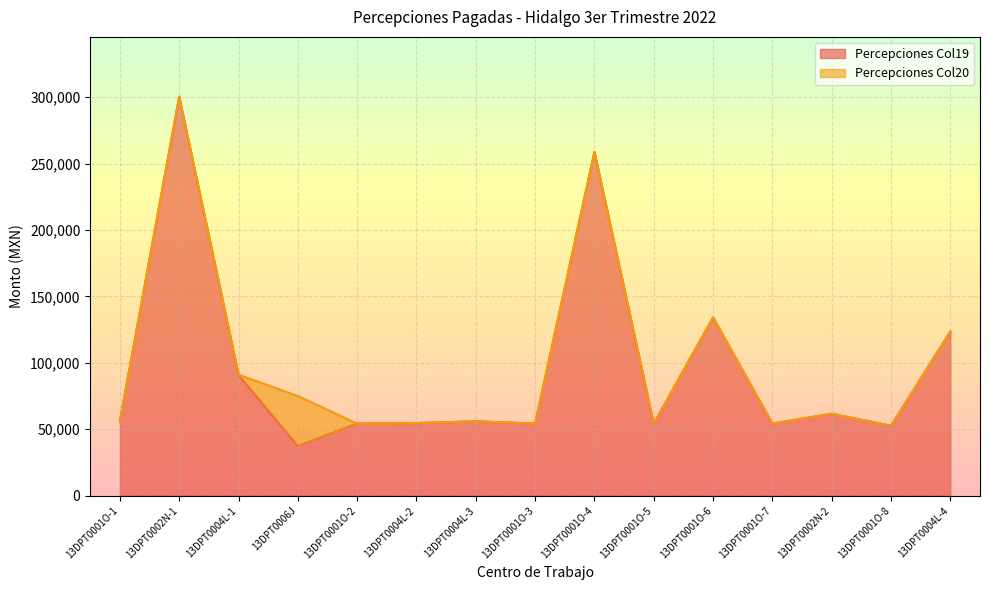

What is the total value across all series at 13DPT0001O-7?

54278.6